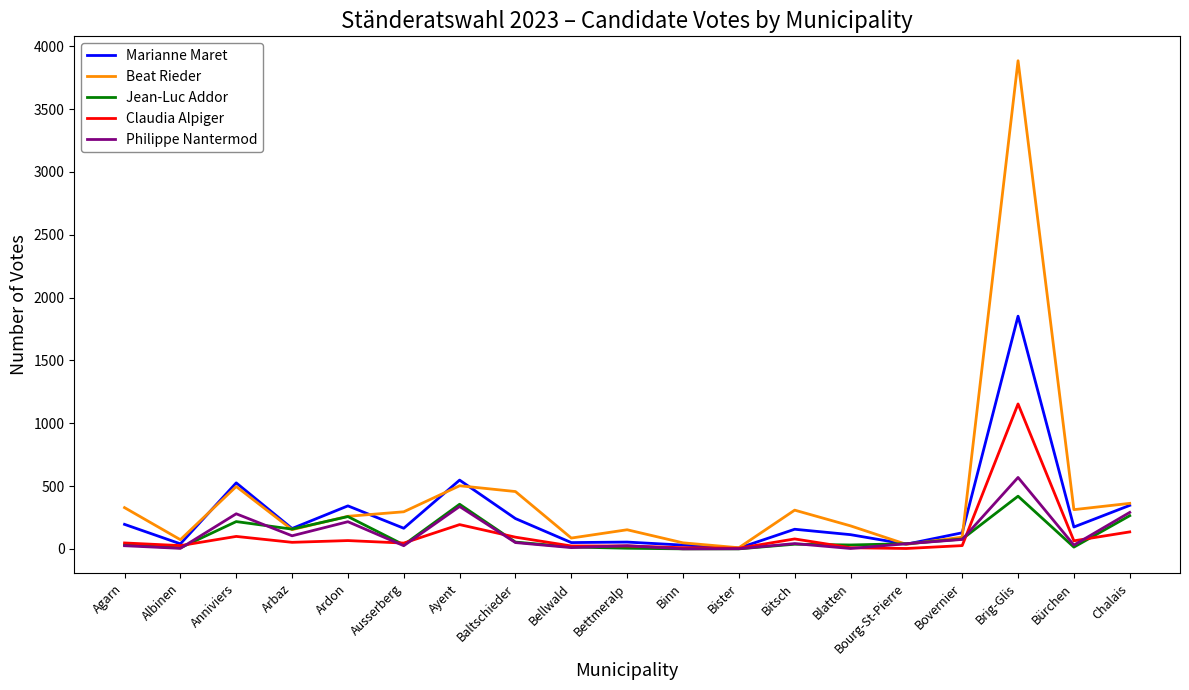

What is the smallest value displayed?

1